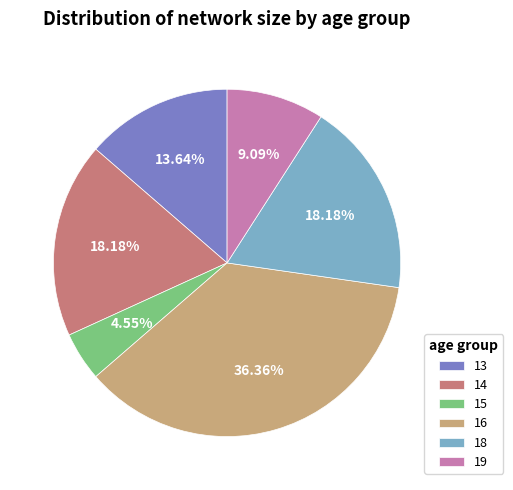

To the nearest percent, what portion does 18 represent?

18%